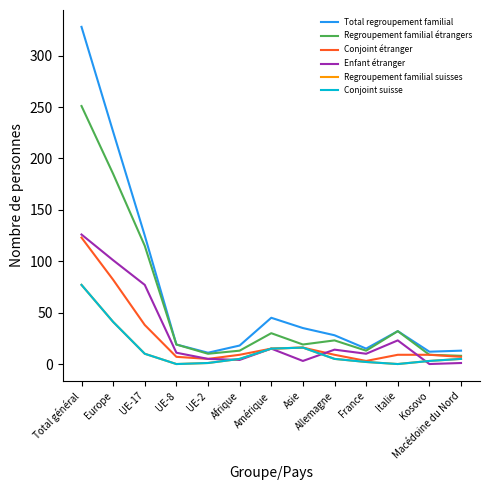

Rank the series by their maximum value, from lowest to highest.

Regroupement familial suisses, Conjoint suisse, Conjoint étranger, Enfant étranger, Regroupement familial étrangers, Total regroupement familial